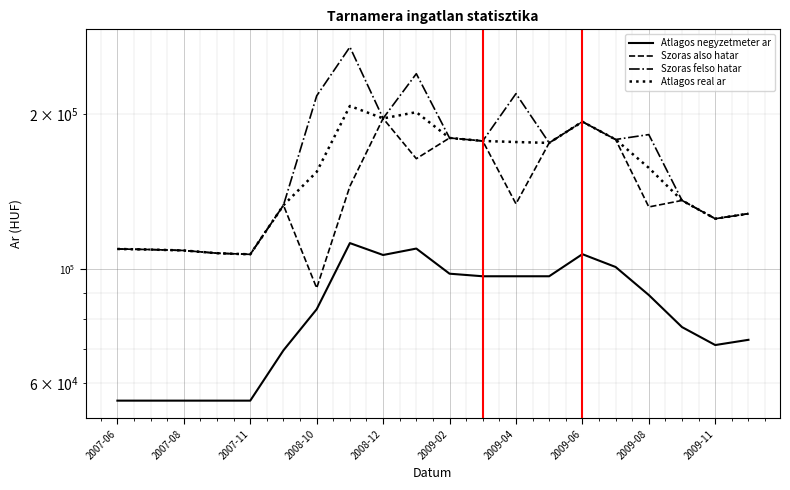

What is the value of the Szoras also hatar point at the 7th from the left?

91934